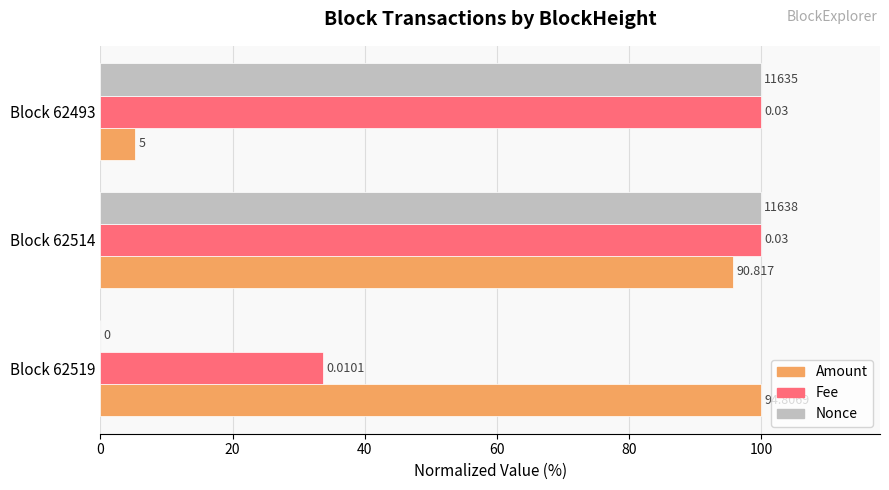

Which series has the largest total across all categories?

Fee